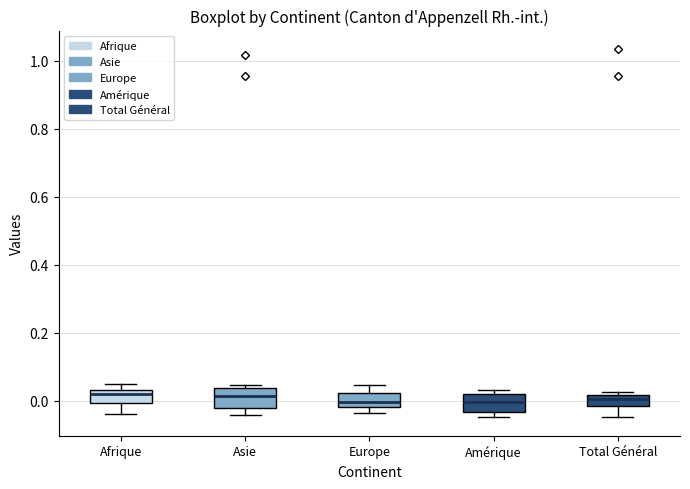

Where is the lower edge of the box for Afrique on the y-axis? The values are not printed on the chart, so give them approximately, as read against the axis.

0.00